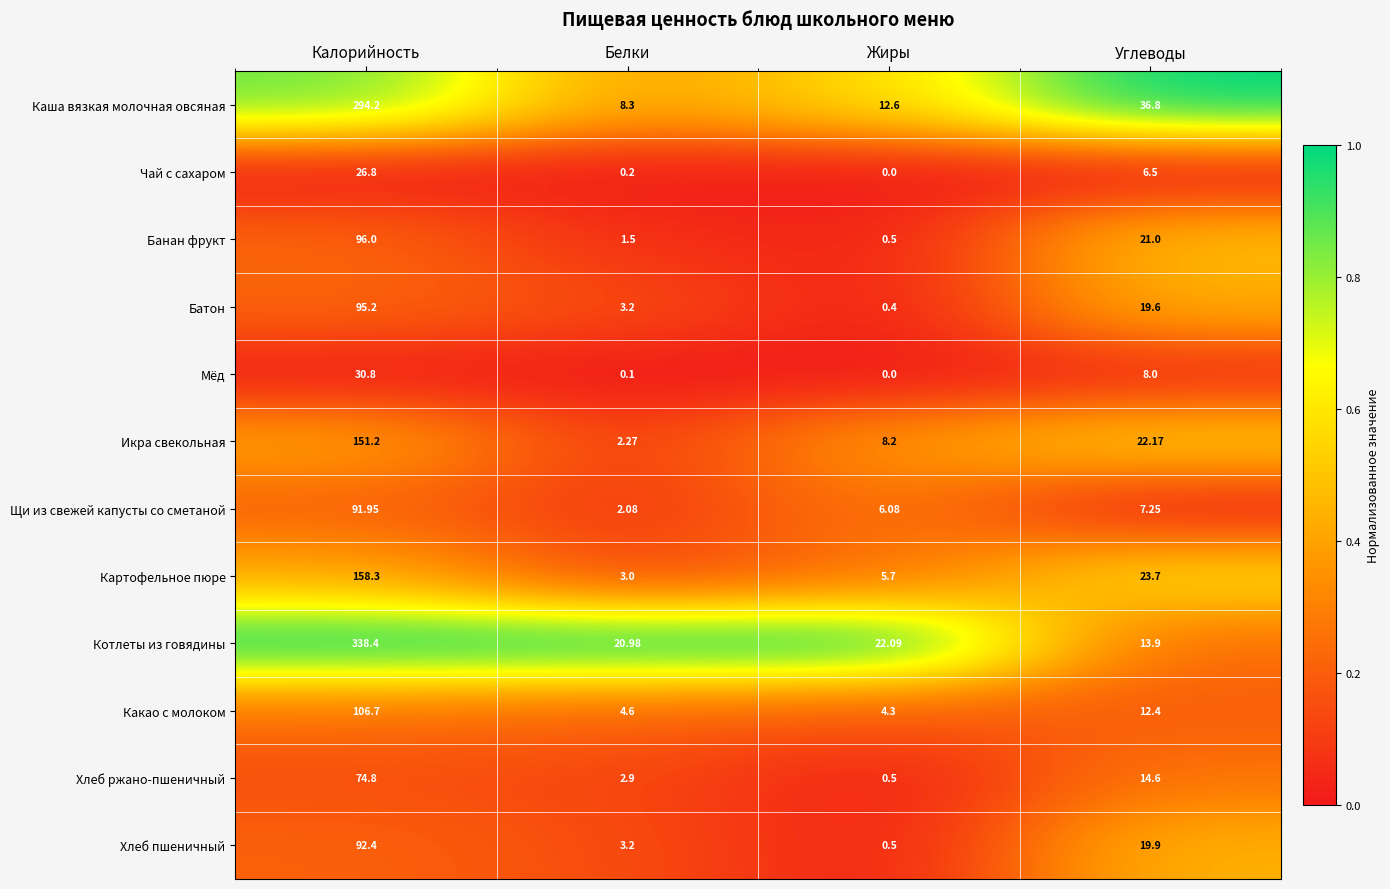

Where is Хлеб ржано-пшеничный nearest to the value 37?

Углеводы